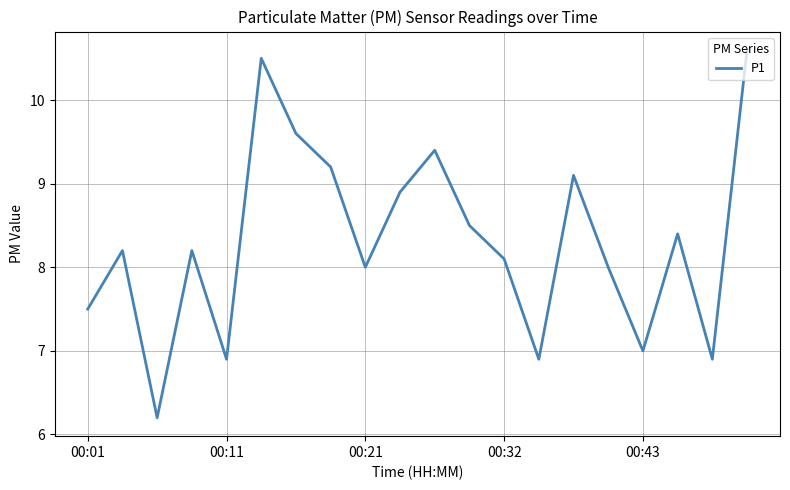

Reading left to right, extract all data points from this chart.

7.5	8.2	6.2	8.2	6.9	10.5	9.6	9.2	8.0	8.9	9.4	8.5	8.1	6.9	9.1	8.0	7.0	8.4	6.9	10.6